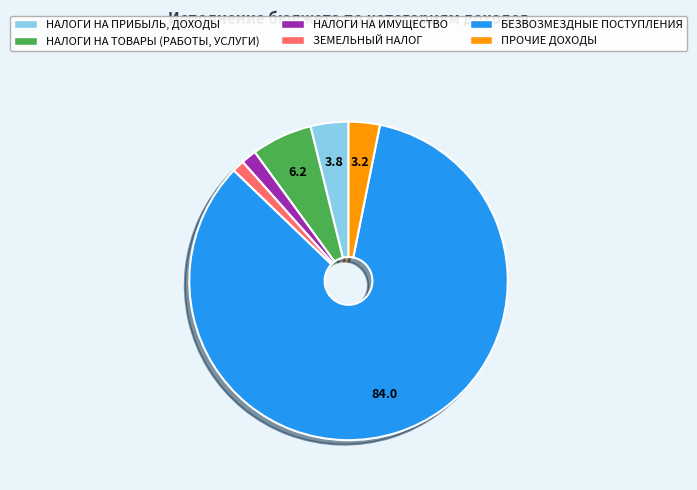

Is the sum of БЕЗВОЗМЕЗДНЫЕ ПОСТУПЛЕНИЯ and НАЛОГИ НА ТОВАРЫ (РАБОТЫ, УСЛУГИ) greater than half?

Yes